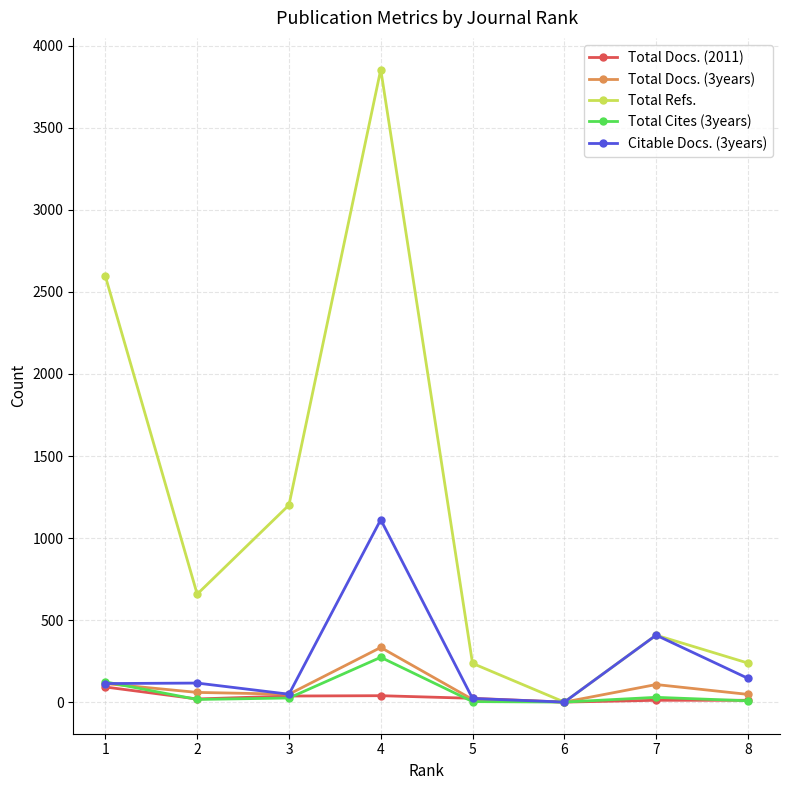

What is the sum of the Total Refs. values at 4 and 5?

4092